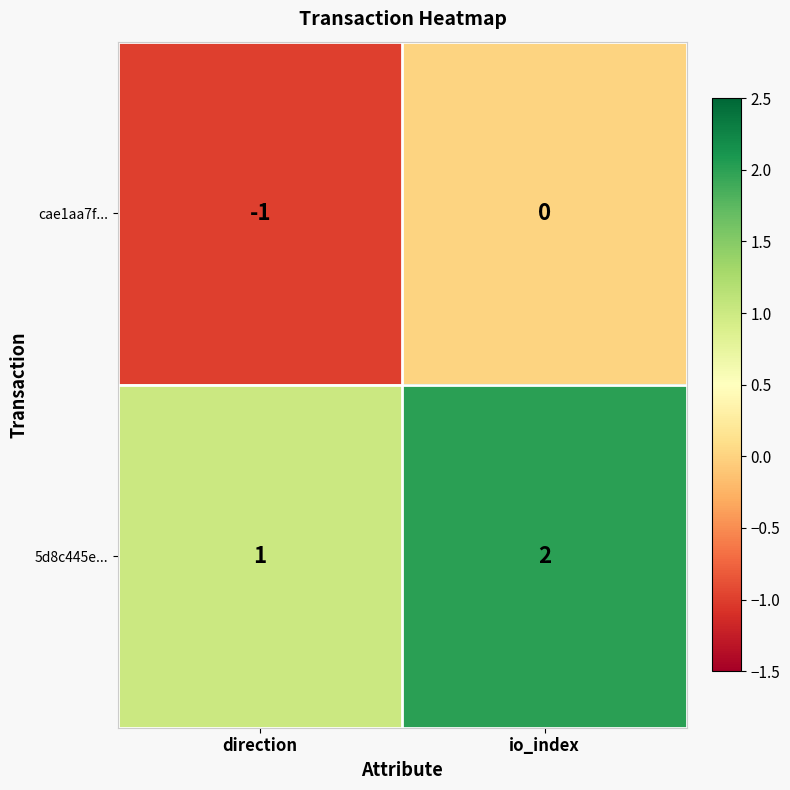

Which series has the largest total across all categories?

5d8c445e...